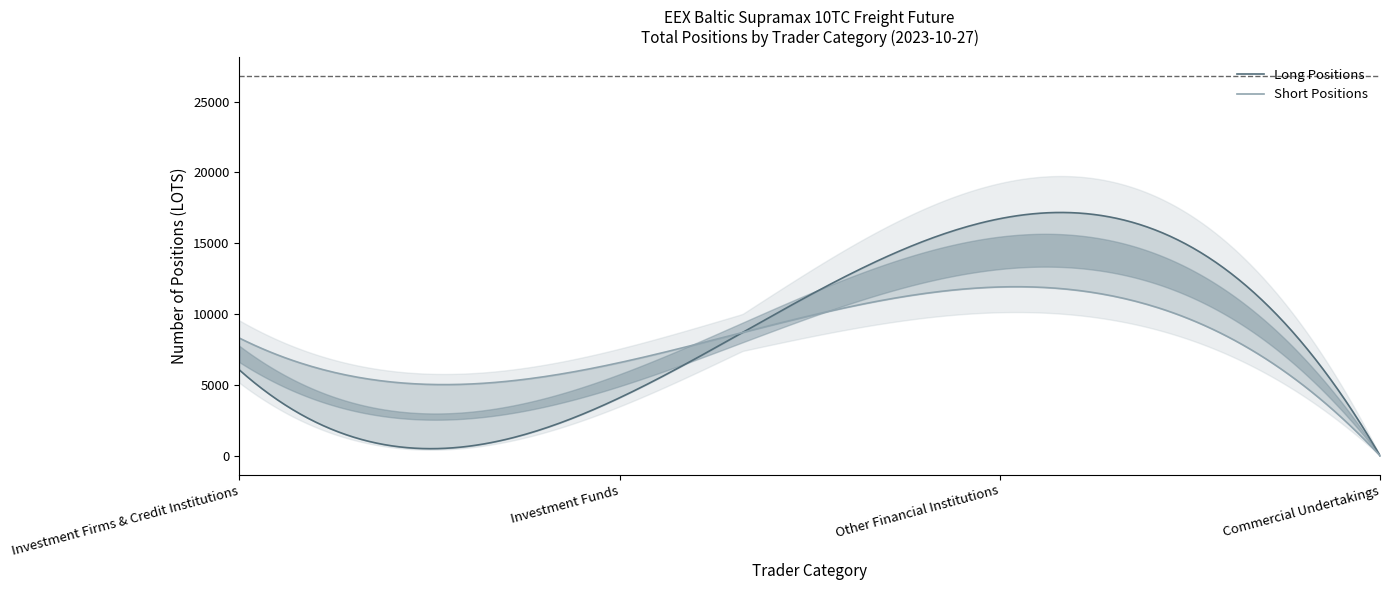

Is this an area chart (filled region under the line)?

No